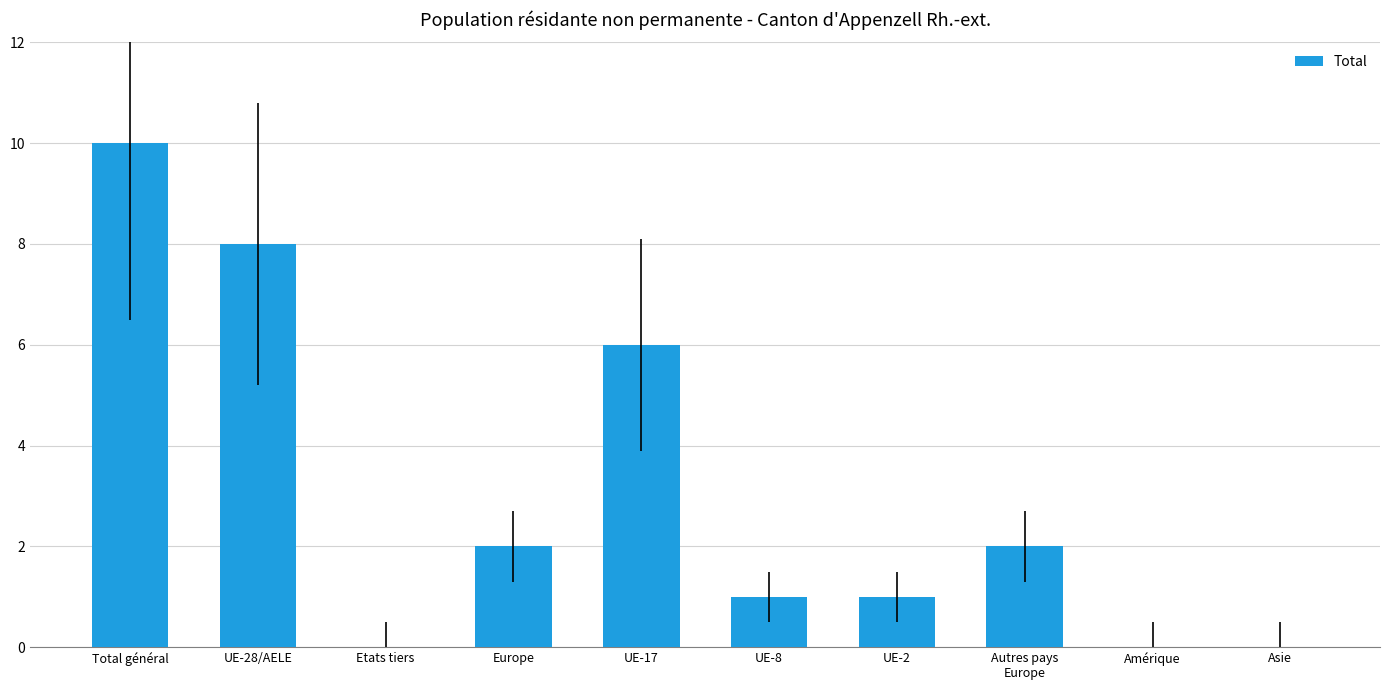

What is the sum of all values?

30